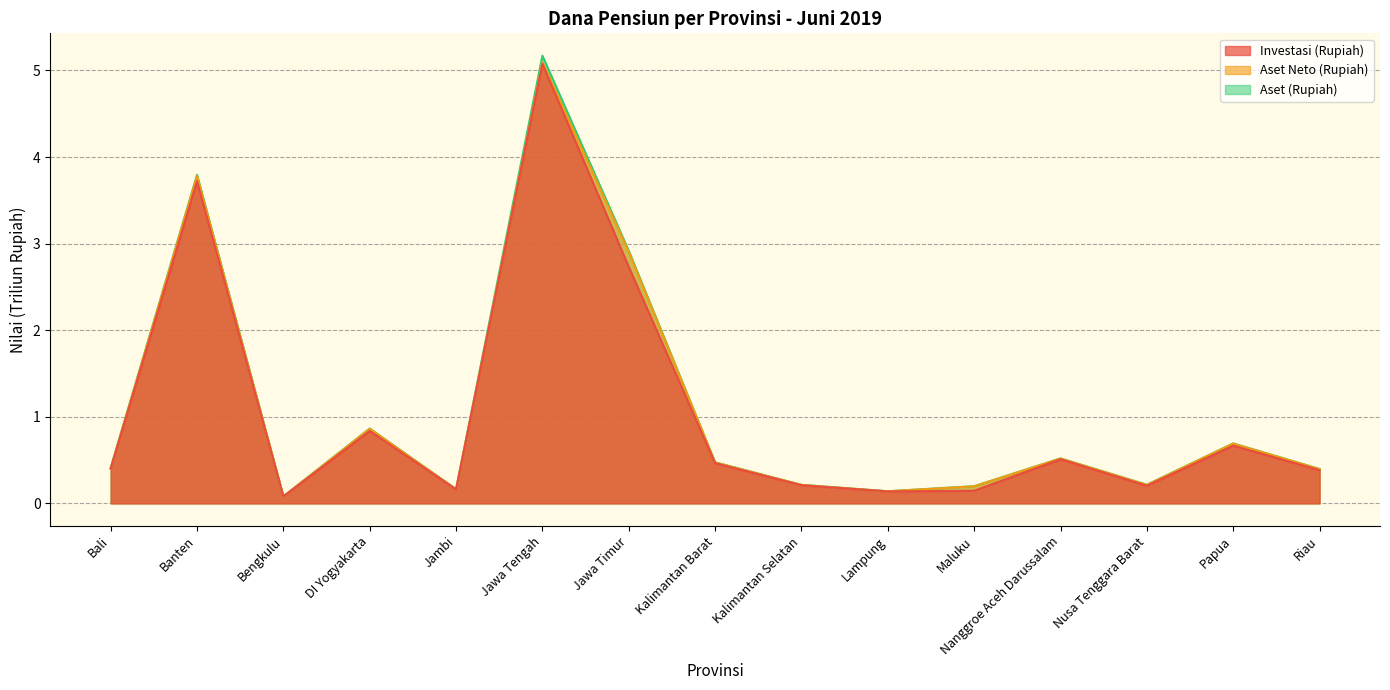

At which category is the sum across all series the highest?

Jawa Tengah